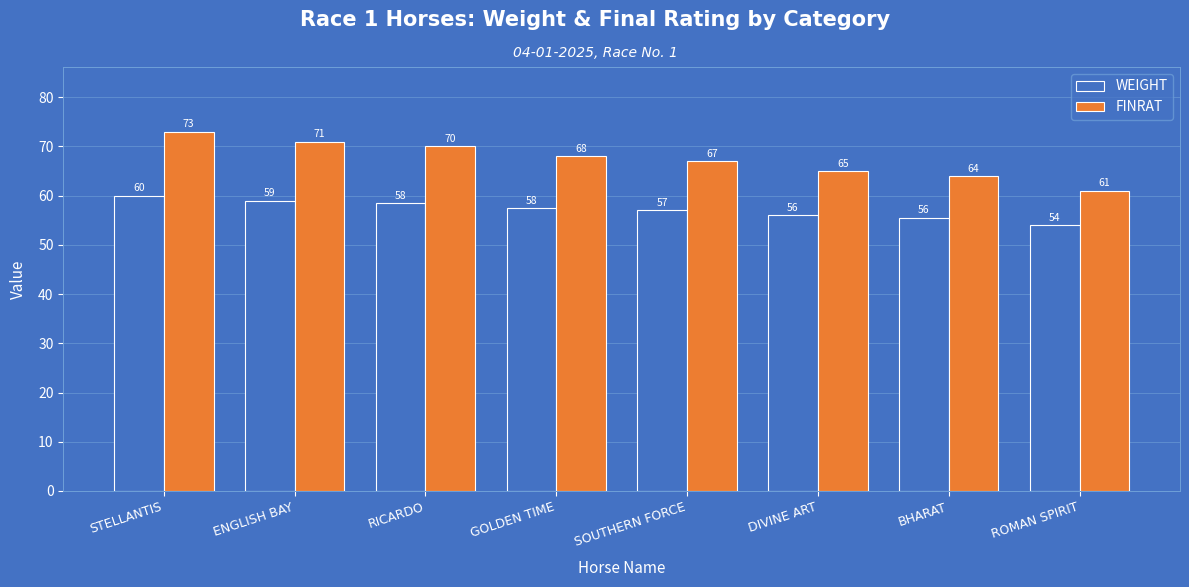

Does the chart contain any negative values?

No